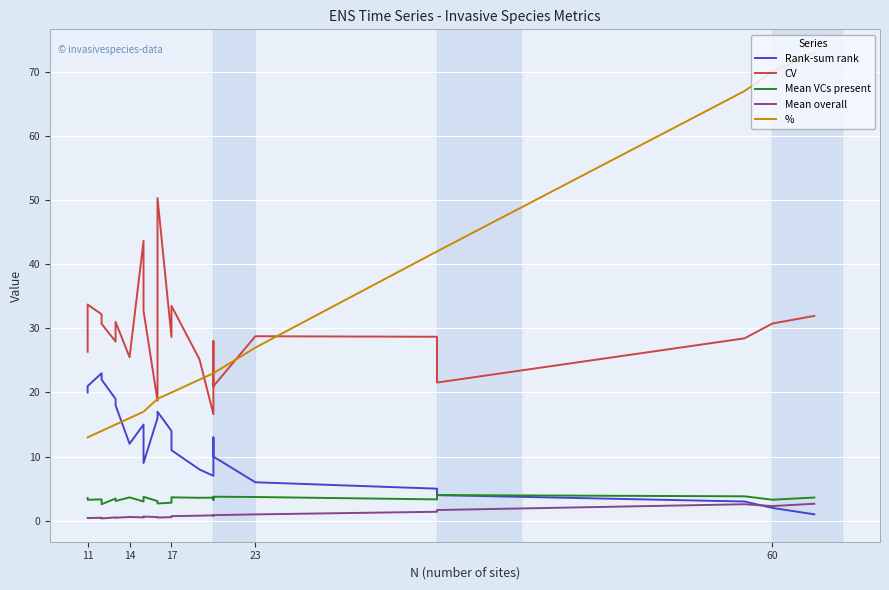

The value of Mean VCs present at 11 is 1.5. True or false?

False